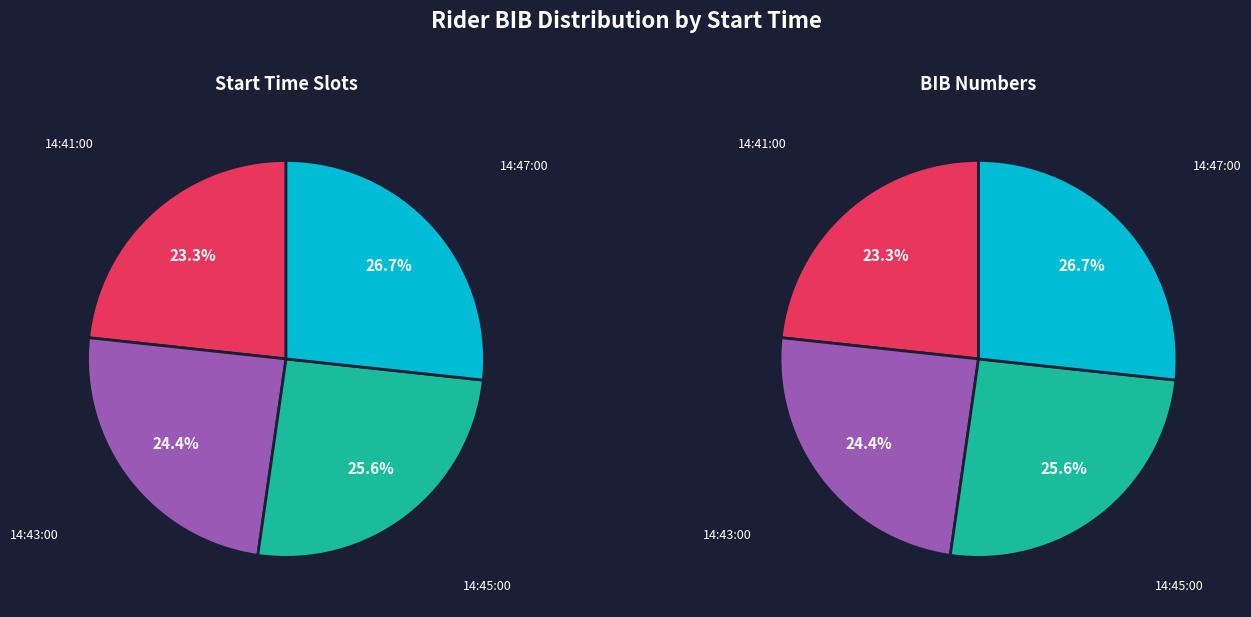

How much of the chart is everything except 14:43:00?

75.6%